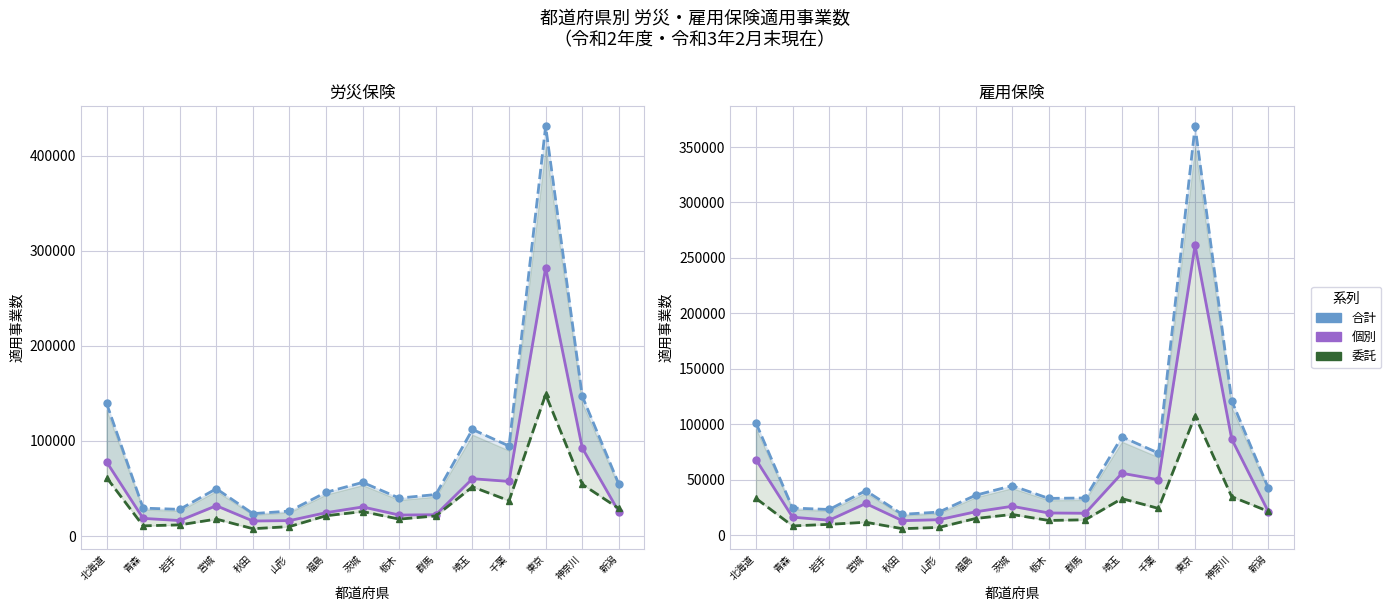

True or false: 労災_合計 has more than 2 points higher than both neighbors.

True